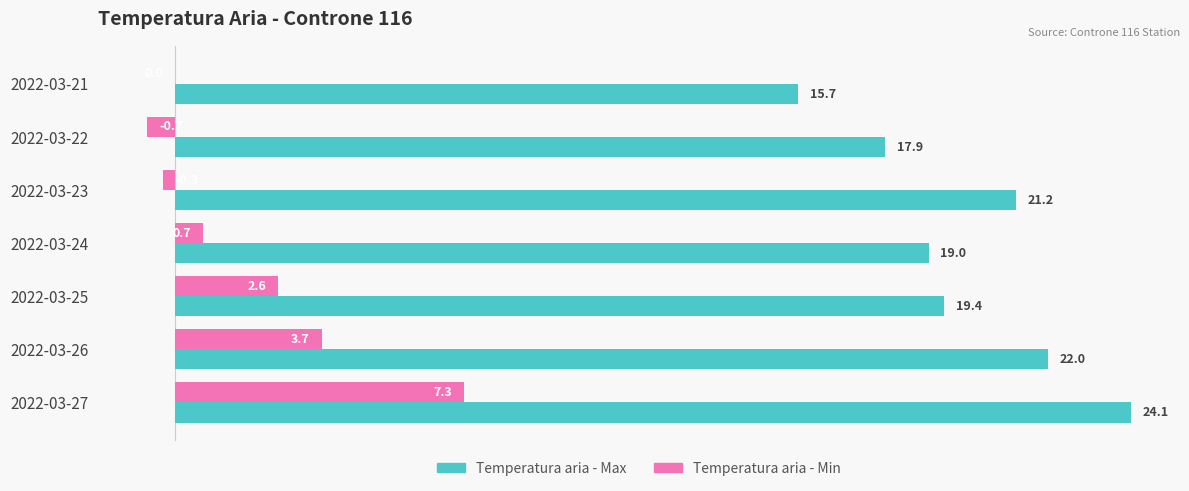

What is the maximum value shown in the chart?

24.1